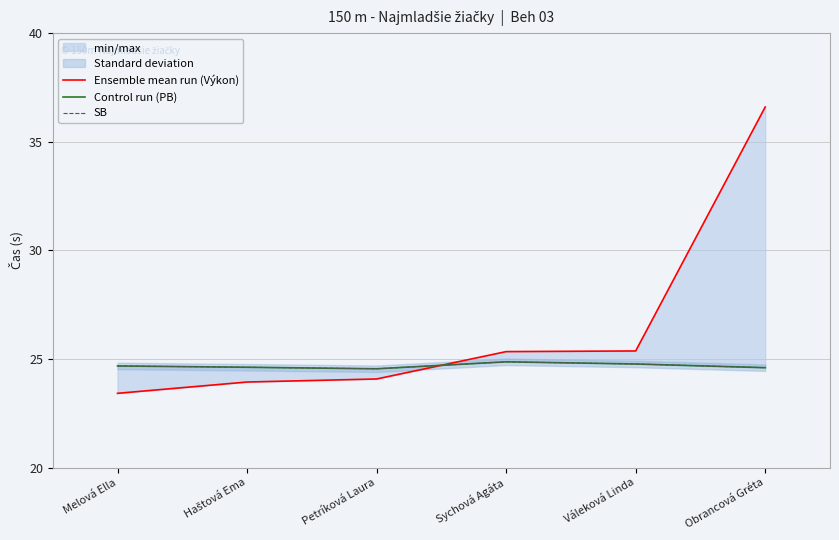

How many intersections are there between Ensemble mean run (Výkon) and Control run (PB)?

1